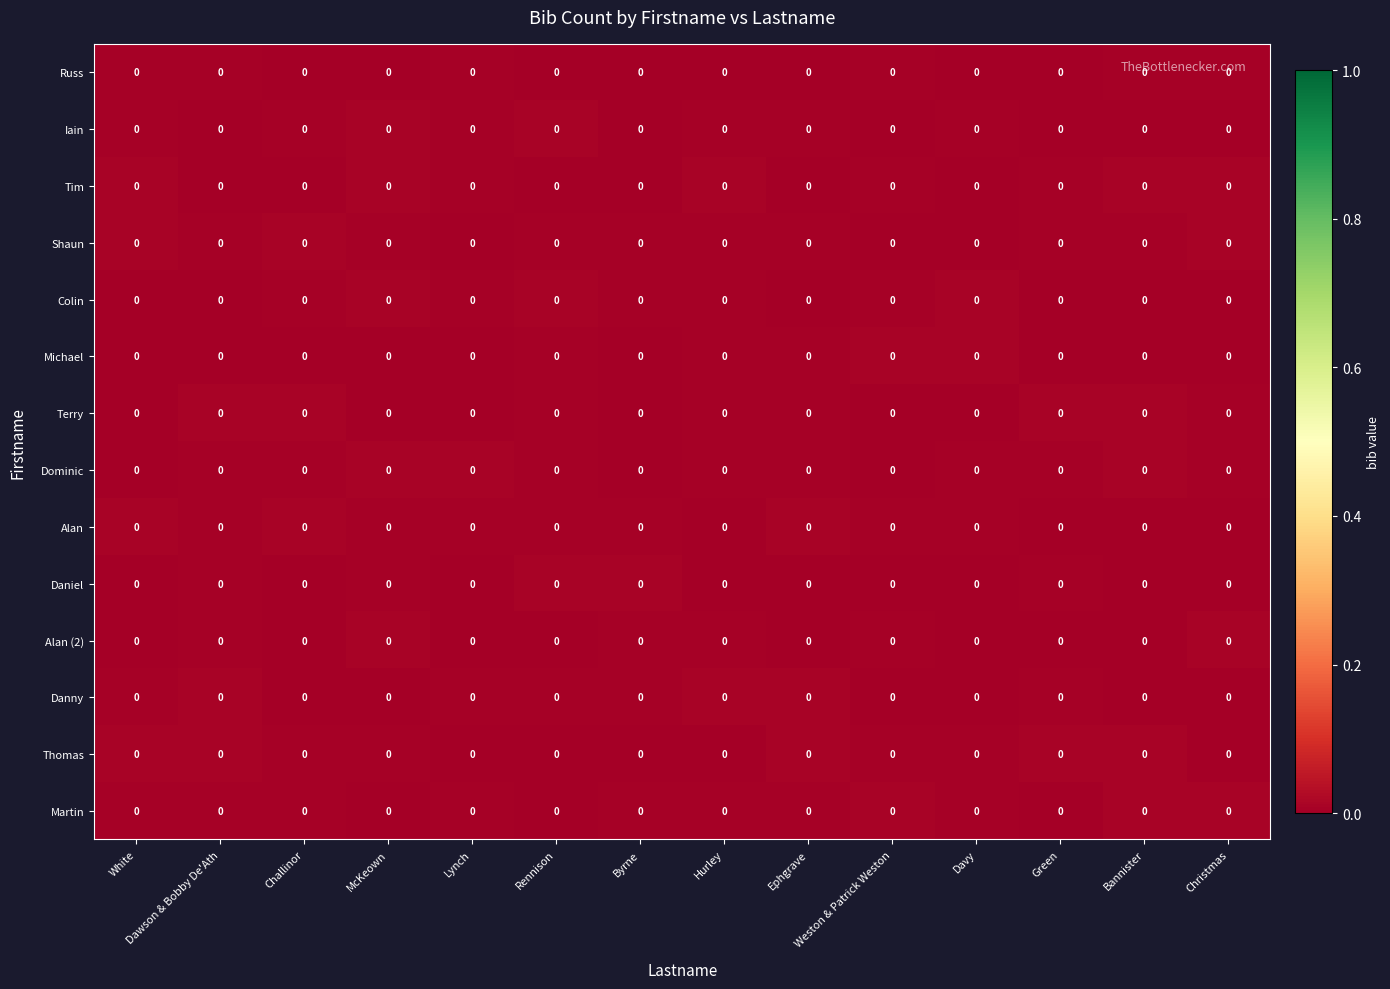

Which category has the highest value across all series?

Christmas